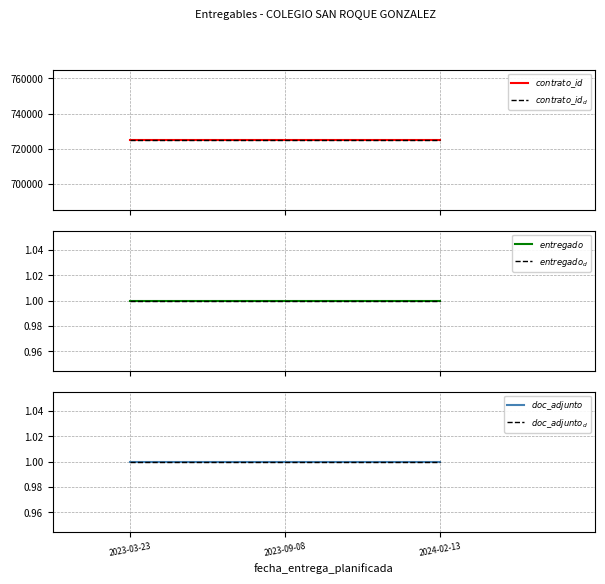

What is the lowest value of the $doc\_adjunto_d$ series?

1